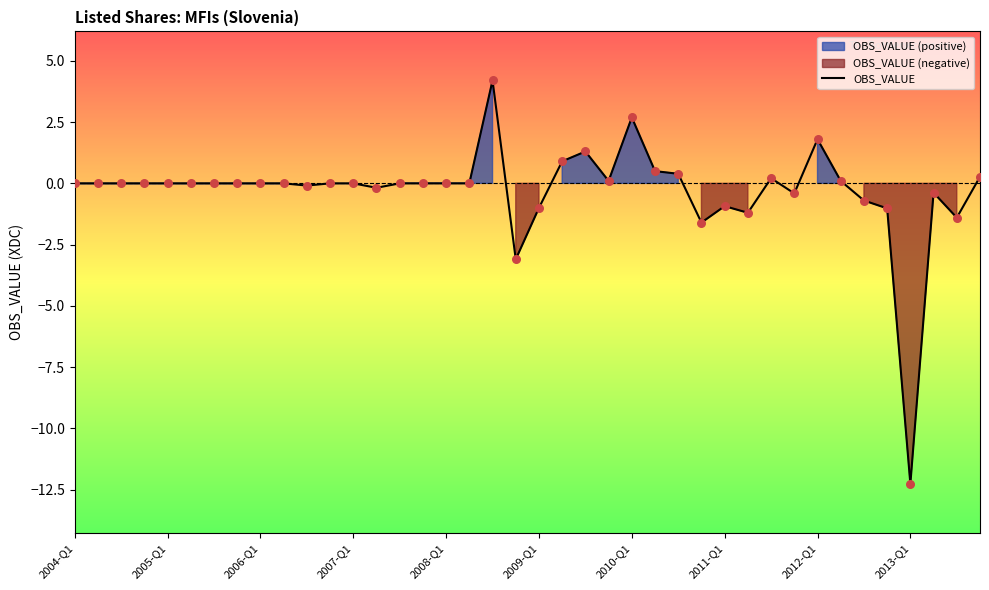

What is the change in value from 27 to 29?

+0.4